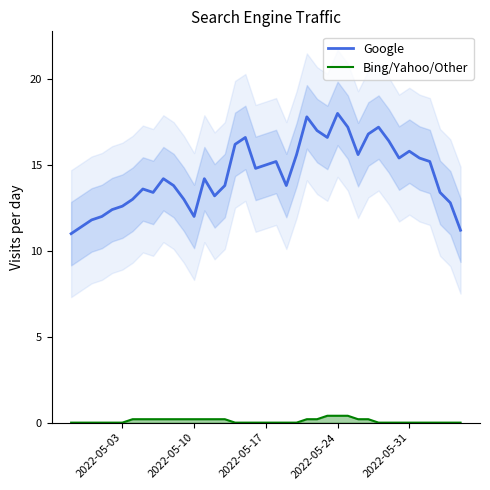

True or false: Google and Bing/Yahoo/Other cross at least once.

False